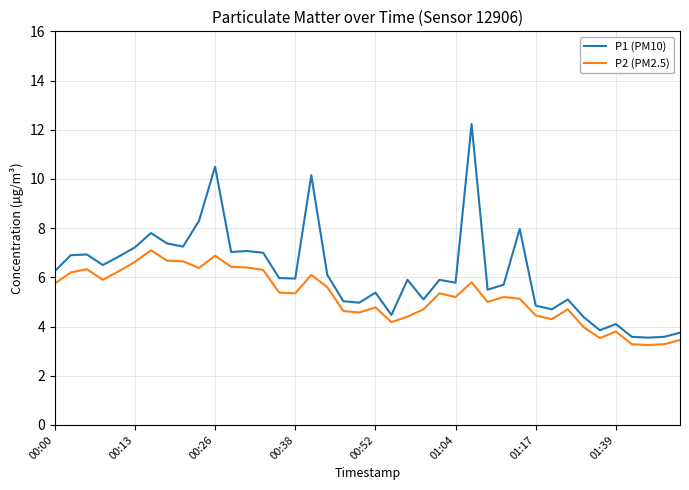

Which series has the largest total across all categories?

P1 (PM10)